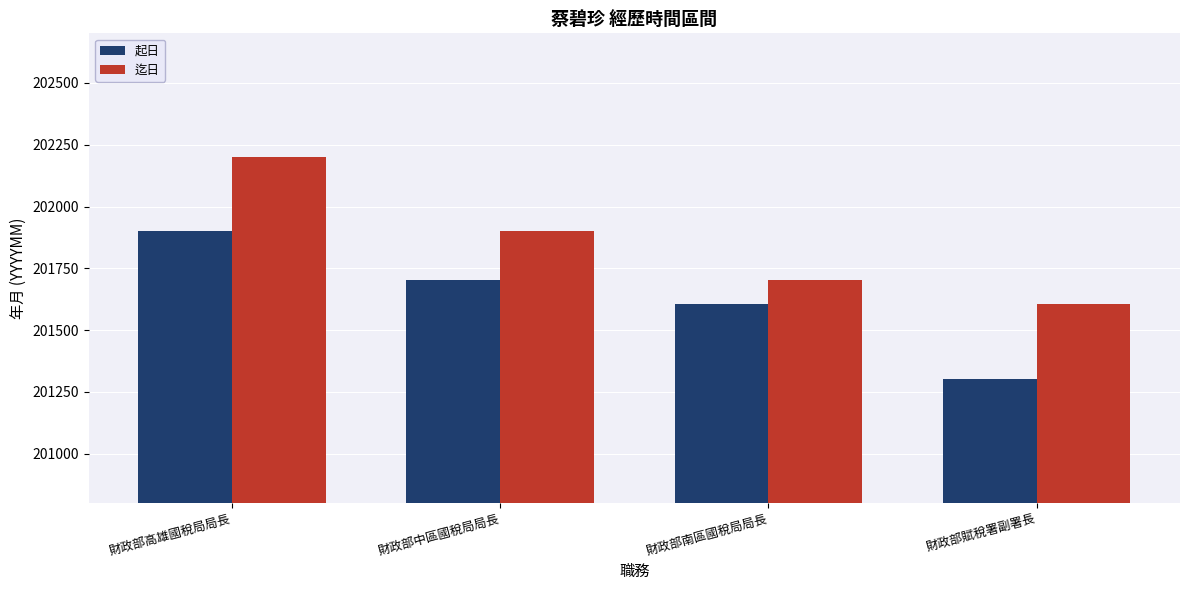

What are all the series names shown in the legend?

起日, 迄日